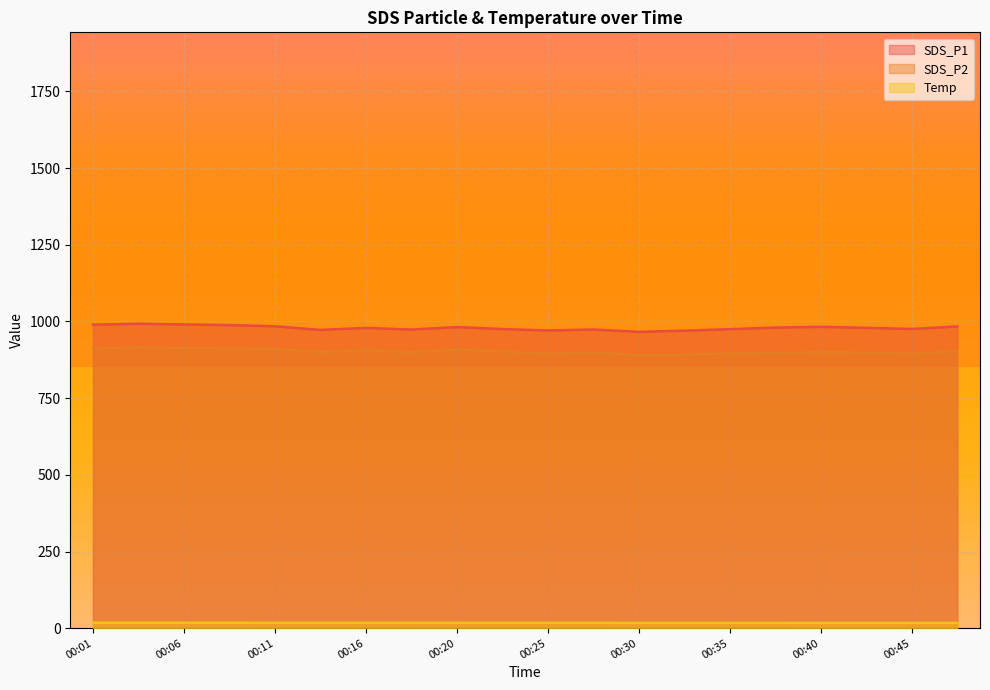

What is the value of the SDS_P1 point at the 6th from the left?

972.4